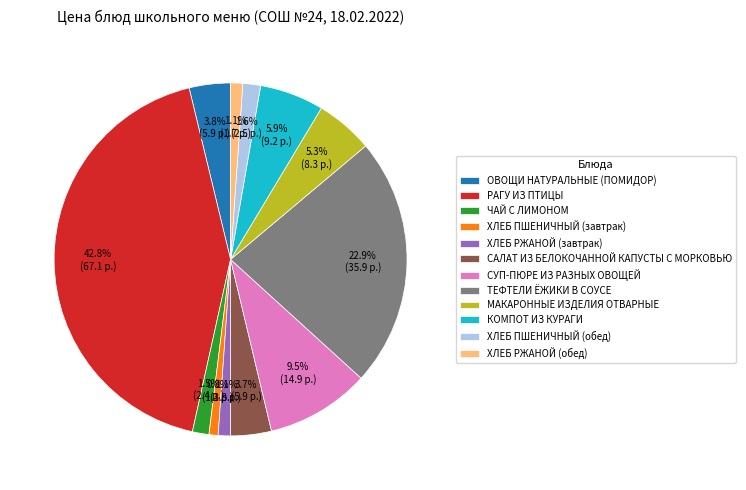

The САЛАТ ИЗ БЕЛОКОЧАННОЙ КАПУСТЫ С МОРКОВЬЮ slice represents 16% of the pie. True or false?

False